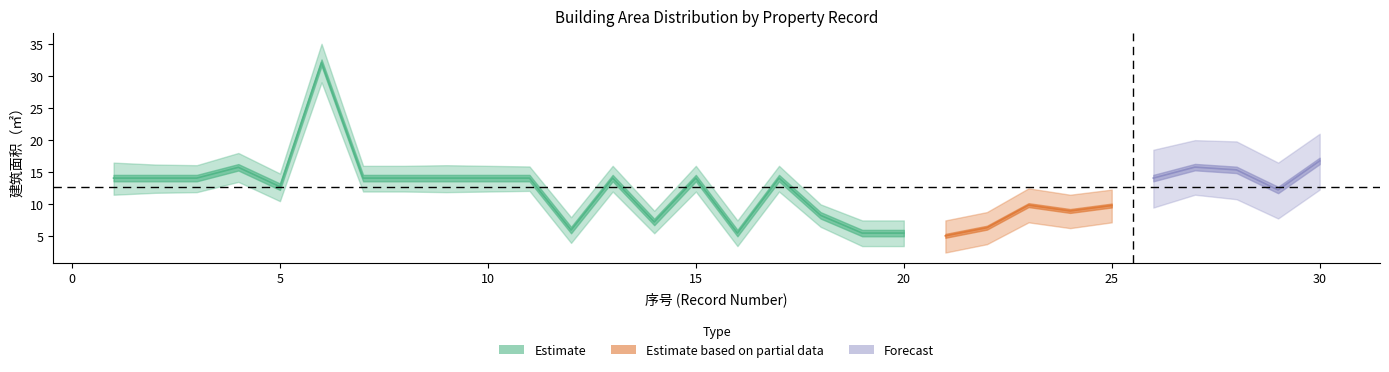

Which category has the highest value across all series?

6